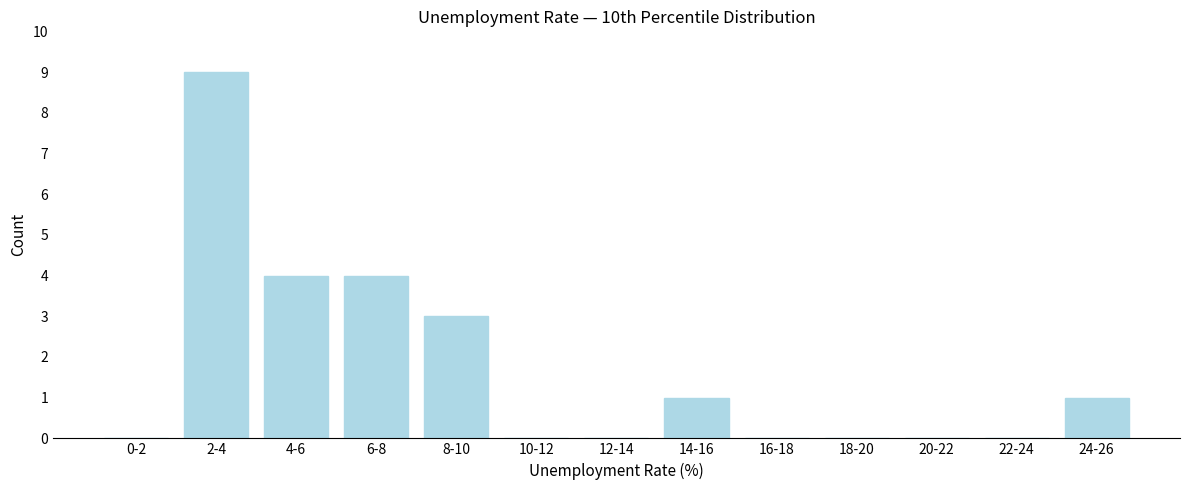

Reading right to left, transcribe all the data shown in this chart.

24-26=1	22-24=0	20-22=0	18-20=0	16-18=0	14-16=1	12-14=0	10-12=0	8-10=3	6-8=4	4-6=4	2-4=9	0-2=0